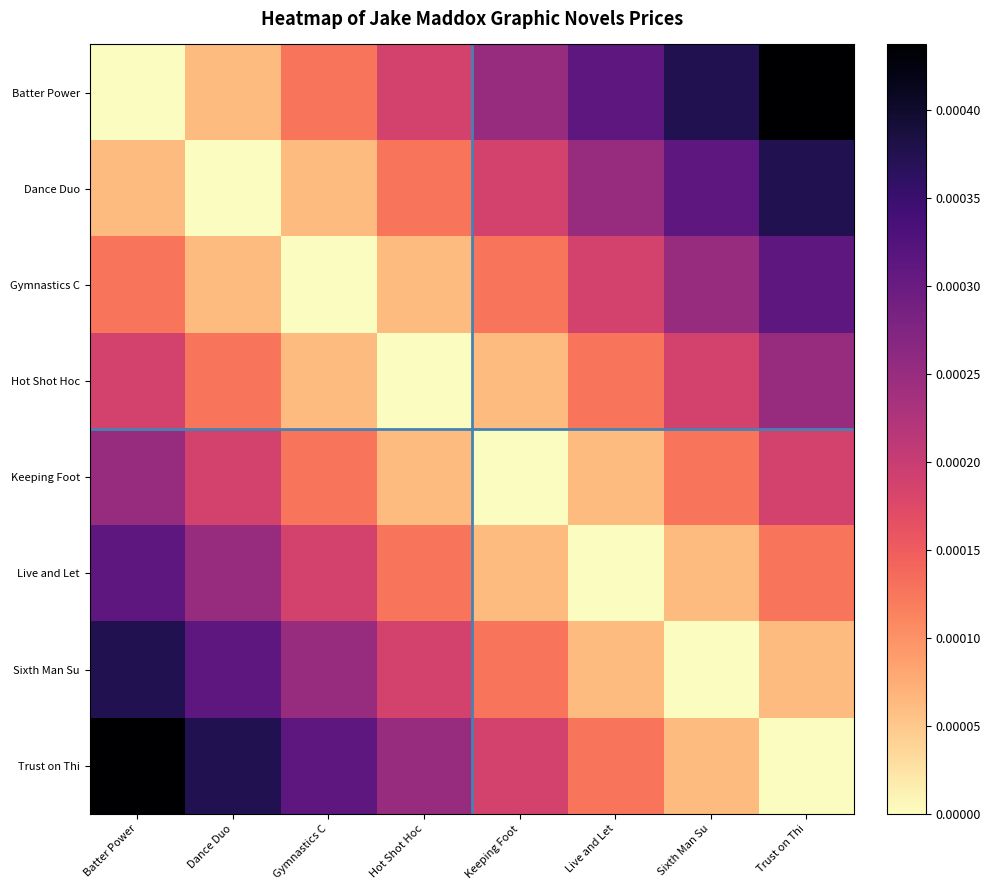

Reading left to right, what are all the values shown in this chart?

Batter Power: Batter Power=0.0	Dance Duo=0.0	Gymnastics C=0.0	Hot Shot Hoc=0.0	Keeping Foot=0.0	Live and Let=0.0	Sixth Man Su=0.0	Trust on Thi=0.0
Dance Duo: Batter Power=0.0	Dance Duo=0.0	Gymnastics C=0.0	Hot Shot Hoc=0.0	Keeping Foot=0.0	Live and Let=0.0	Sixth Man Su=0.0	Trust on Thi=0.0
Gymnastics C: Batter Power=0.0	Dance Duo=0.0	Gymnastics C=0.0	Hot Shot Hoc=0.0	Keeping Foot=0.0	Live and Let=0.0	Sixth Man Su=0.0	Trust on Thi=0.0
Hot Shot Hoc: Batter Power=0.0	Dance Duo=0.0	Gymnastics C=0.0	Hot Shot Hoc=0.0	Keeping Foot=0.0	Live and Let=0.0	Sixth Man Su=0.0	Trust on Thi=0.0
Keeping Foot: Batter Power=0.0	Dance Duo=0.0	Gymnastics C=0.0	Hot Shot Hoc=0.0	Keeping Foot=0.0	Live and Let=0.0	Sixth Man Su=0.0	Trust on Thi=0.0
Live and Let: Batter Power=0.0	Dance Duo=0.0	Gymnastics C=0.0	Hot Shot Hoc=0.0	Keeping Foot=0.0	Live and Let=0.0	Sixth Man Su=0.0	Trust on Thi=0.0
Sixth Man Su: Batter Power=0.0	Dance Duo=0.0	Gymnastics C=0.0	Hot Shot Hoc=0.0	Keeping Foot=0.0	Live and Let=0.0	Sixth Man Su=0.0	Trust on Thi=0.0
Trust on Thi: Batter Power=0.0	Dance Duo=0.0	Gymnastics C=0.0	Hot Shot Hoc=0.0	Keeping Foot=0.0	Live and Let=0.0	Sixth Man Su=0.0	Trust on Thi=0.0